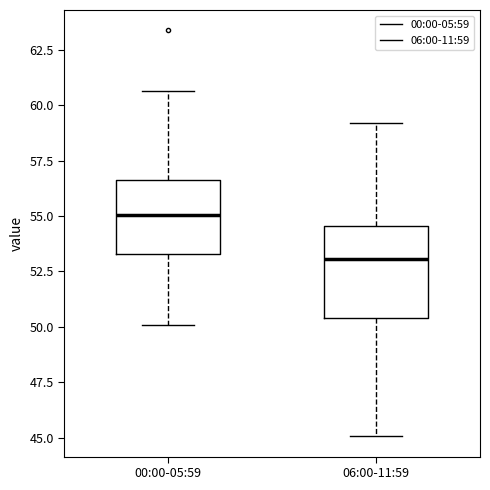

Comparing the boxes themselves (not the whiskers), which one is the tallest?

06:00-11:59